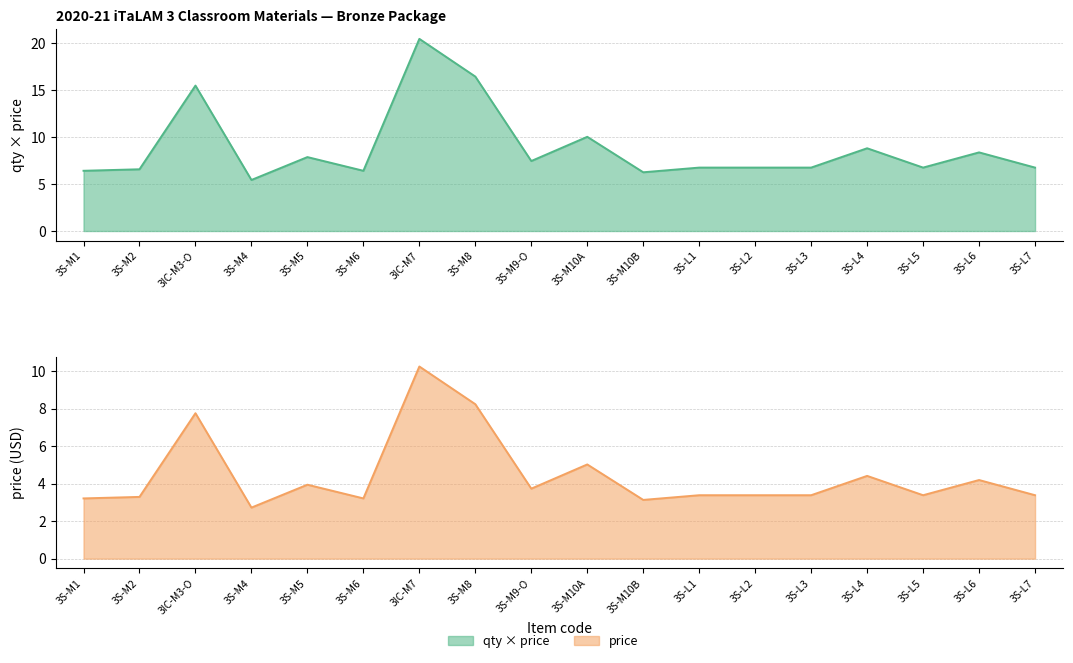

Is it true that price equals 3.9 at 3S-M5?

True